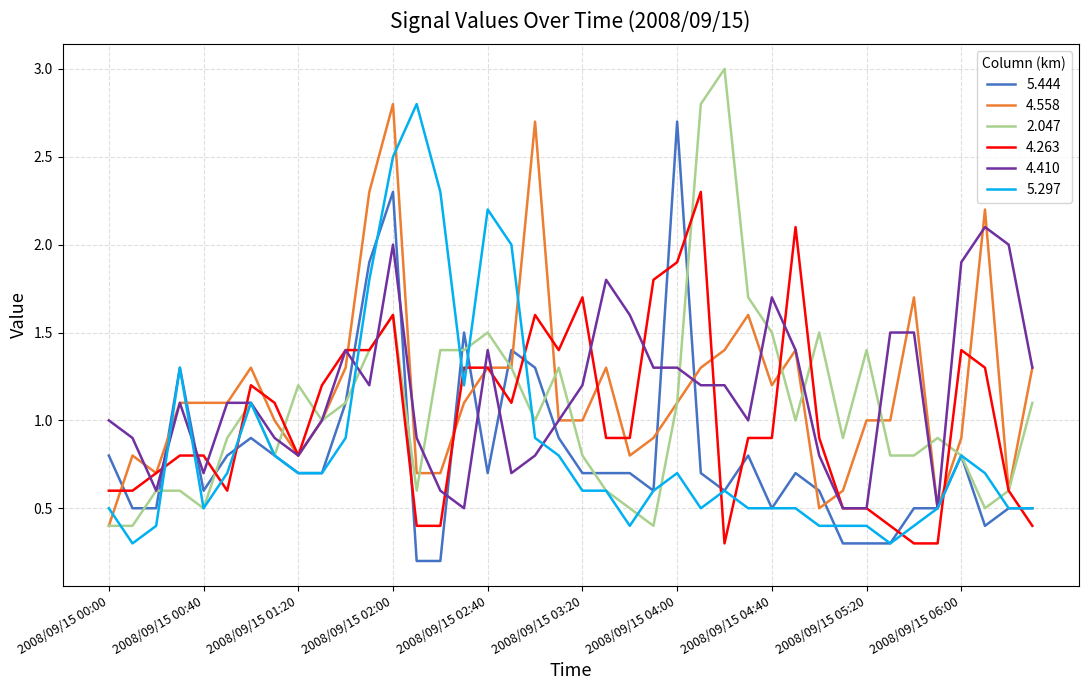

What are all the series names shown in the legend?

5.444, 4.558, 2.047, 4.263, 4.410, 5.297